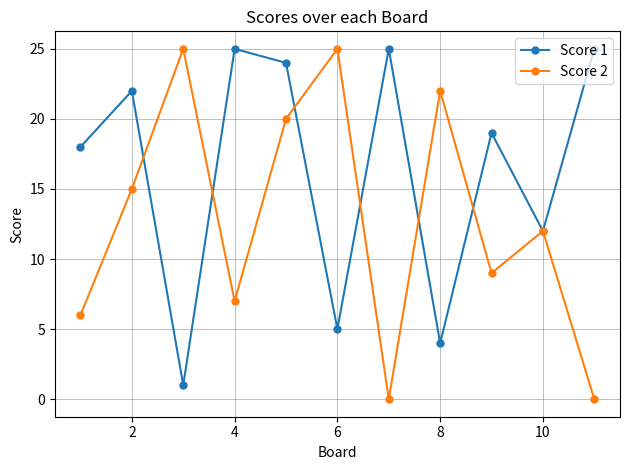

List the series in order of their overall mean, highest first.

Score 1, Score 2